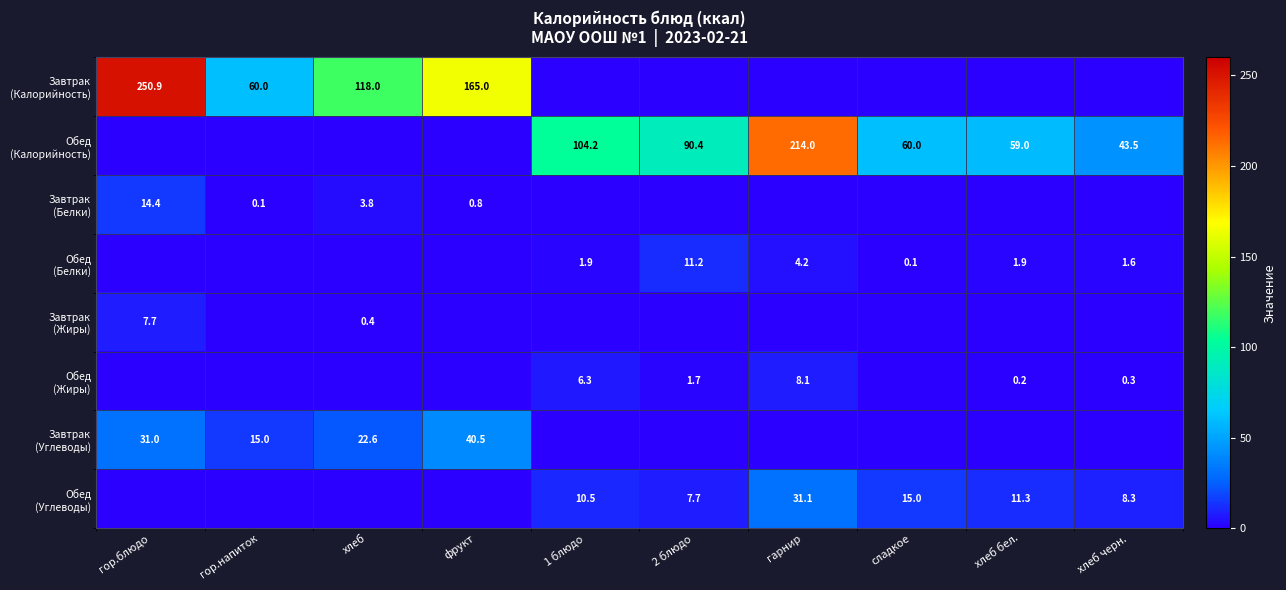

Where is Завтрак (Калорийность) nearest to the value 125?

хлеб